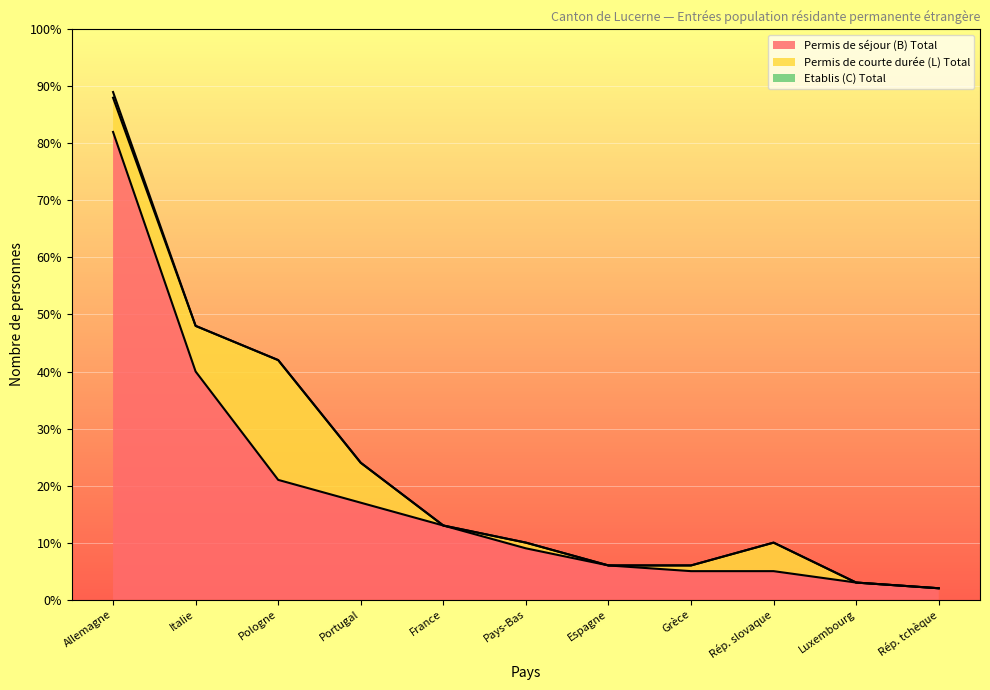

Does the chart display data point markers on the line(s)?

No